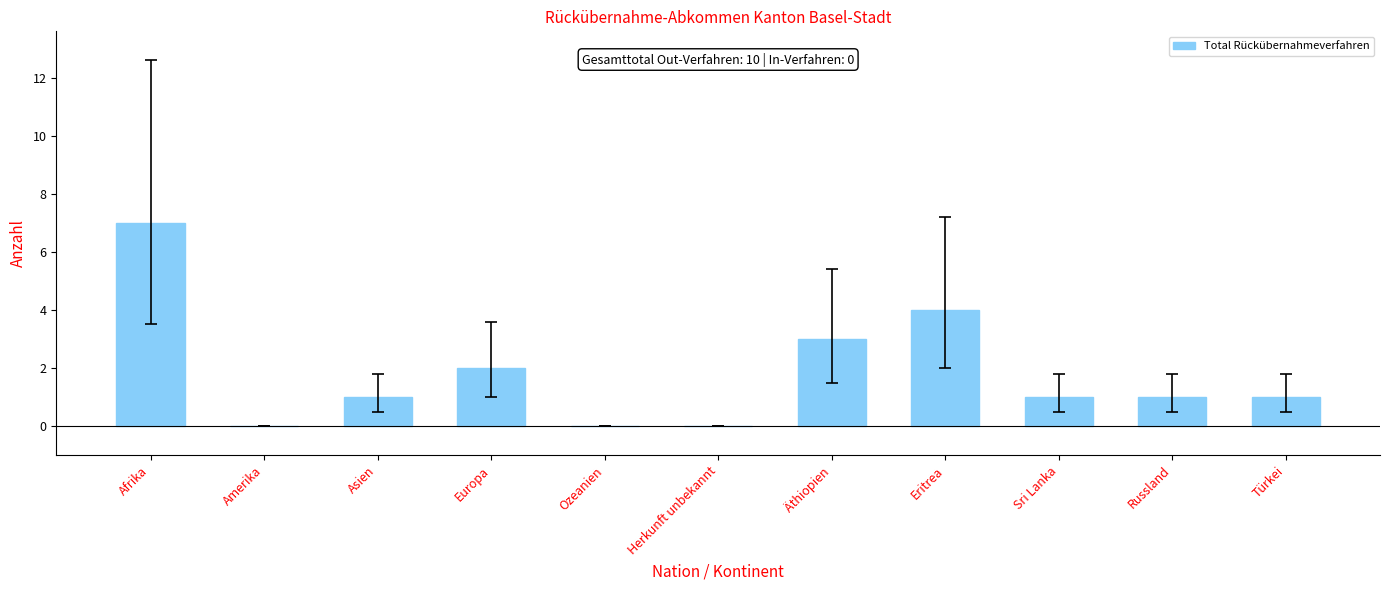

Where is the data nearest to the value 3?

Äthiopien